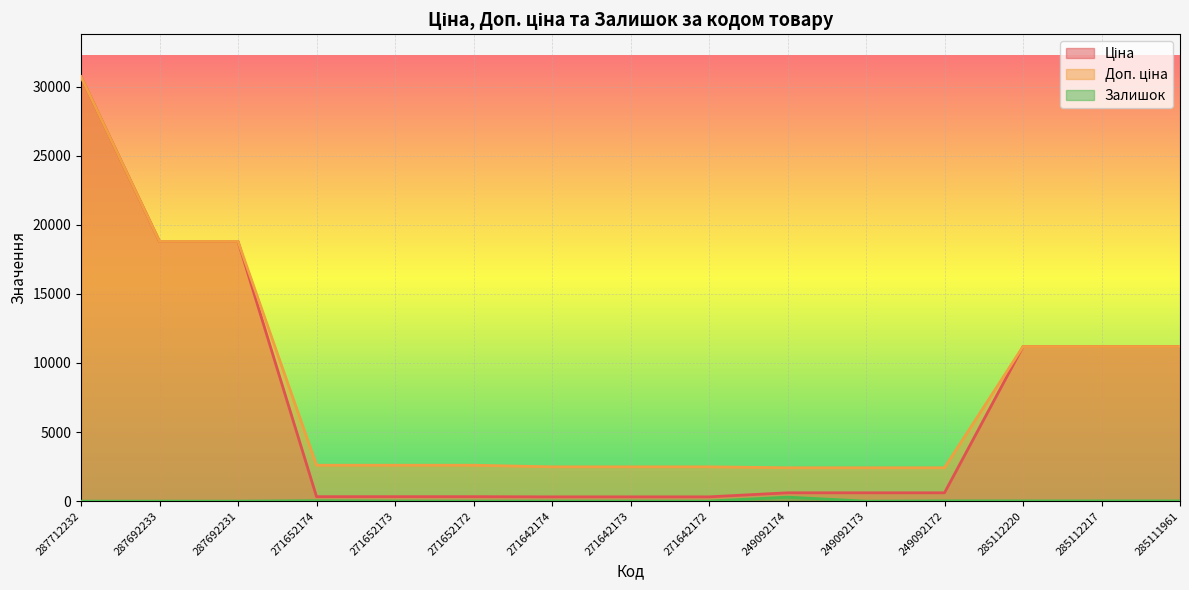

Read the Ціна value at 287692233.

18796.8